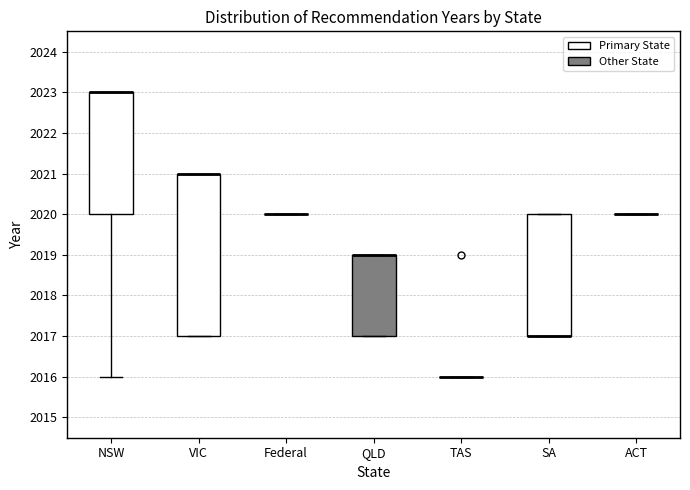

Which box is the tallest, from its lower edge to its upper edge?

VIC